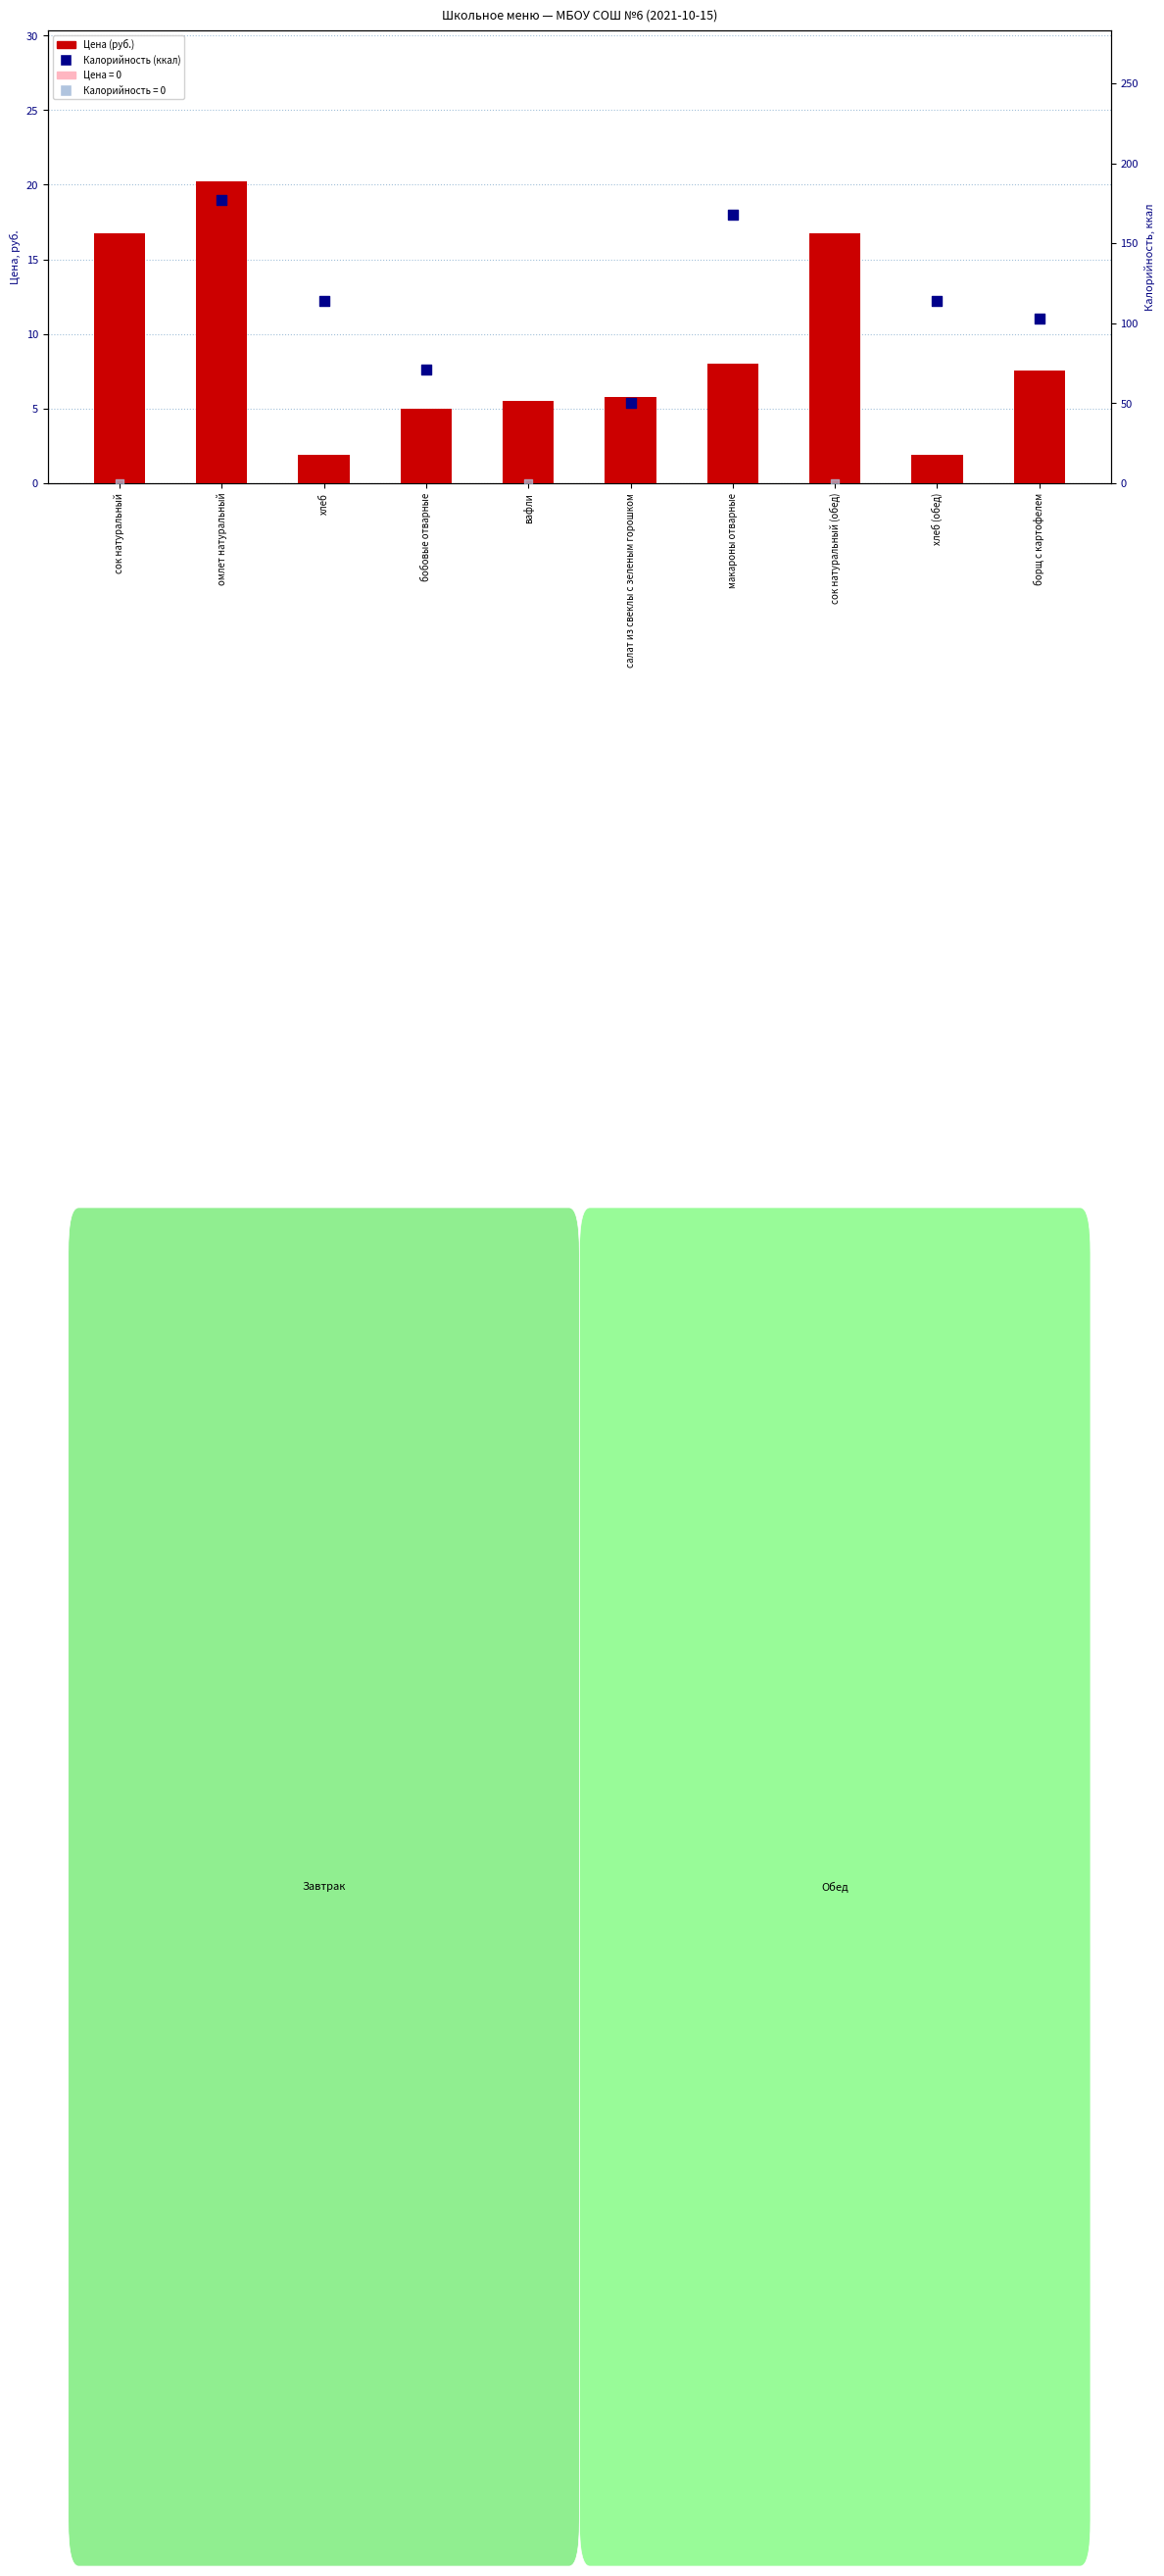

What is the change in value from салат из свеклы с зеленым горошком to хлеб (обед)?

-3.9